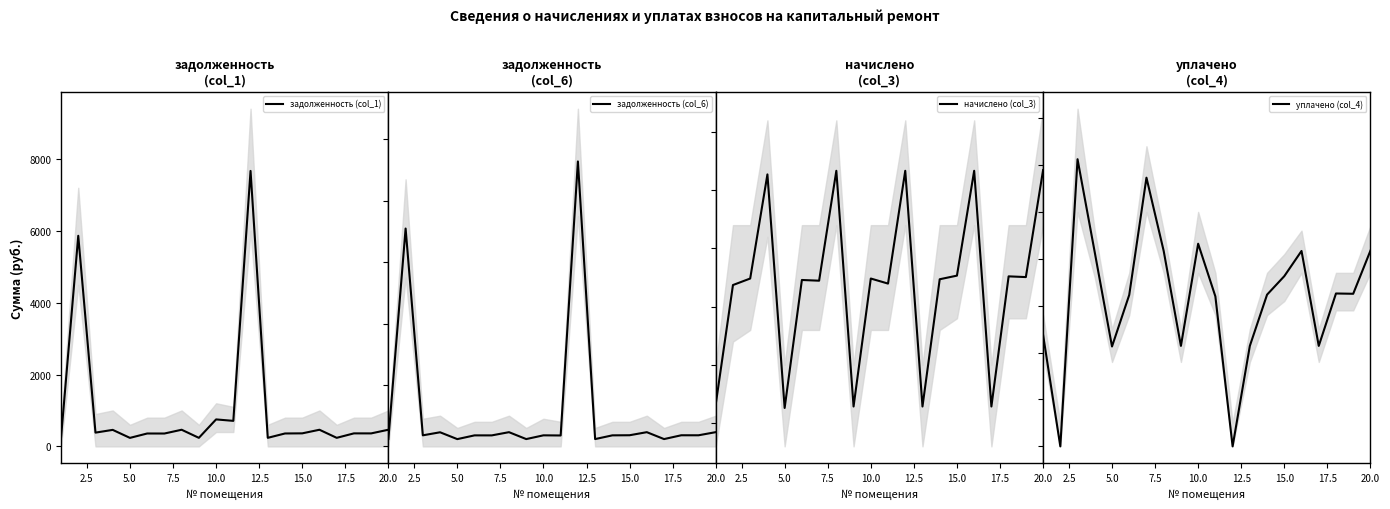

How many interior local valleys does the начислено (col_3) series have?

7